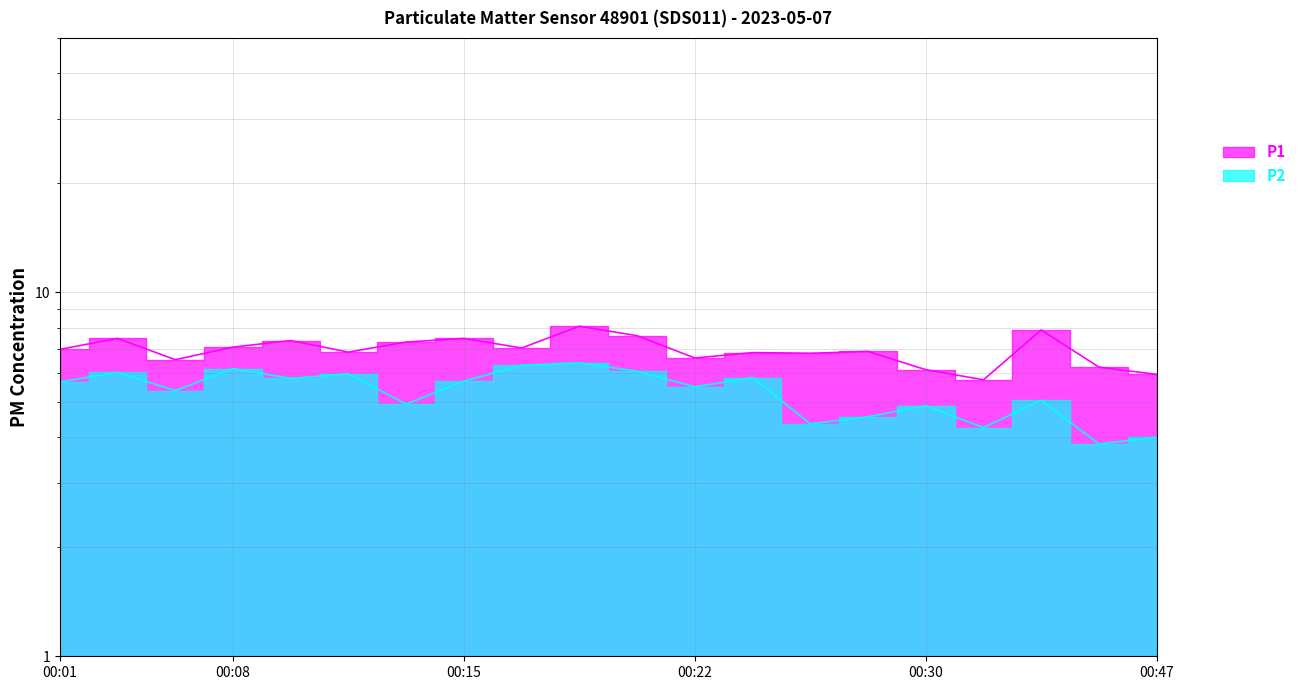

What is the difference between the second highest and second lowest values in the P1 series?

1.9